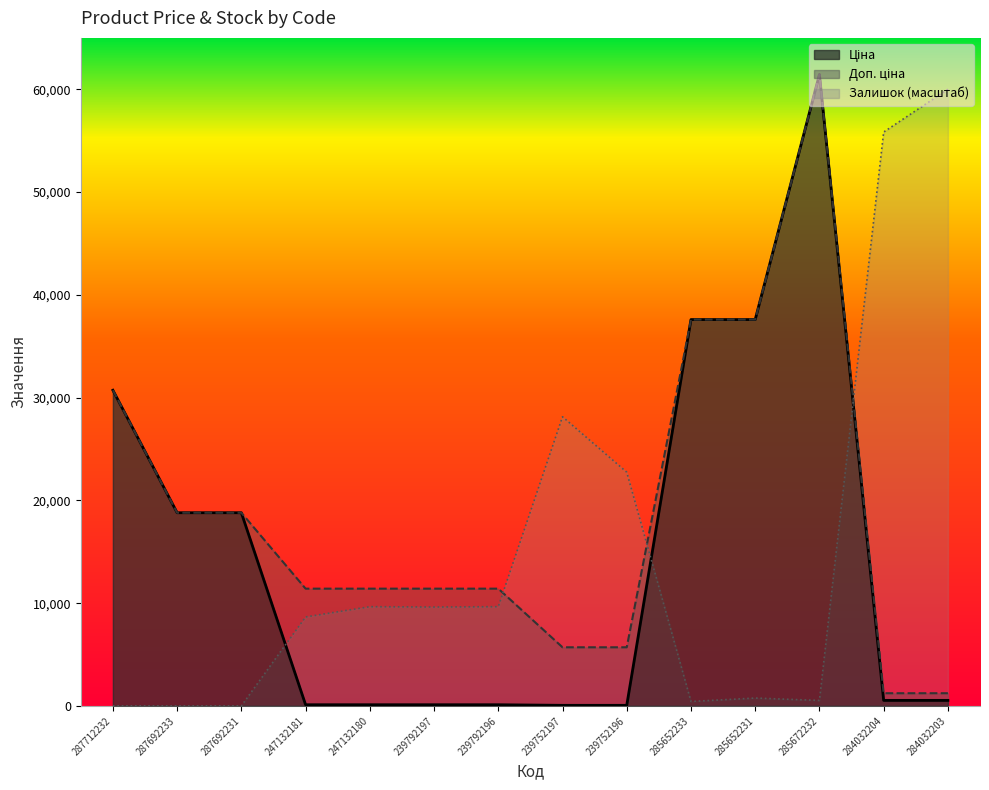

At which label is Доп. ціна closest to 31334?

287712232